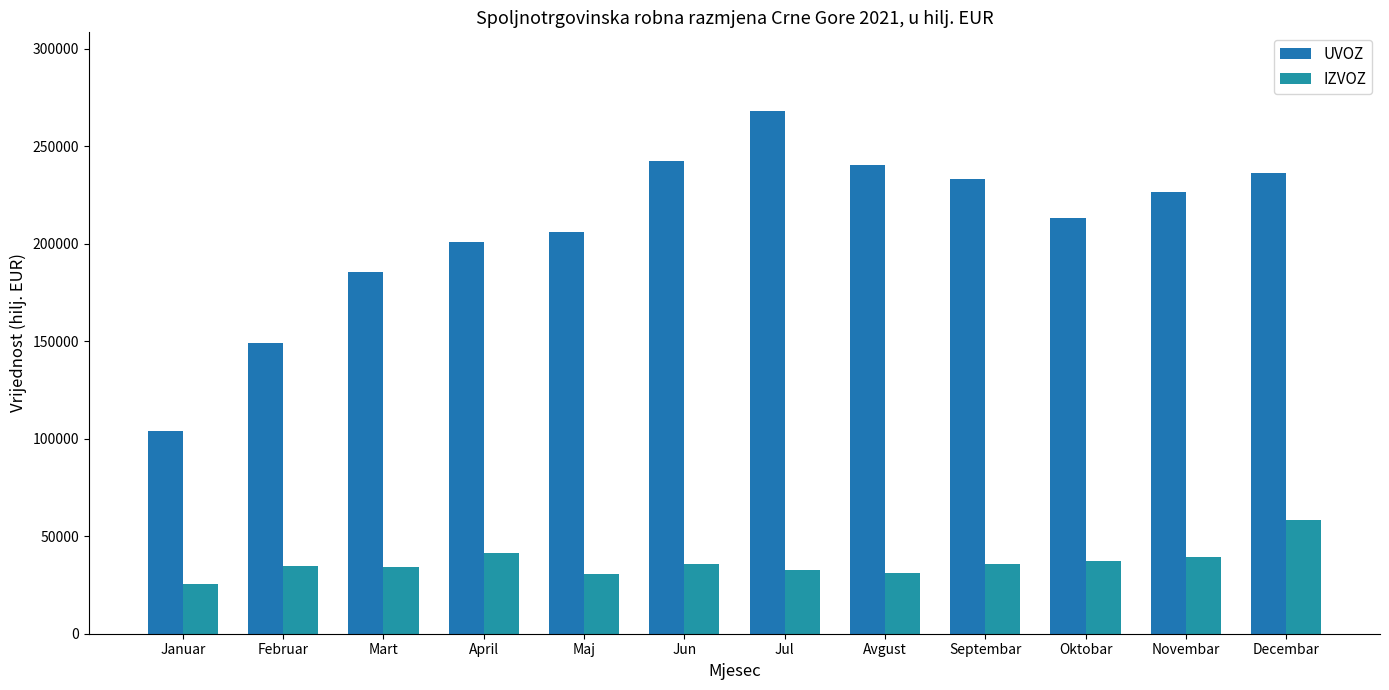

Reading left to right, list all the values displayed in this chart.

UVOZ: 103751.5	149184.3	185513.8	200896.7	205981.4	242264.1	268113.3	240368.3	233048.0	213092.3	226545.1	236355.8
IZVOZ: 25318.1	34901.3	34194.6	41380.2	30809.8	35928.1	32619.5	31094.6	35873.0	37317.2	39178.3	58430.6